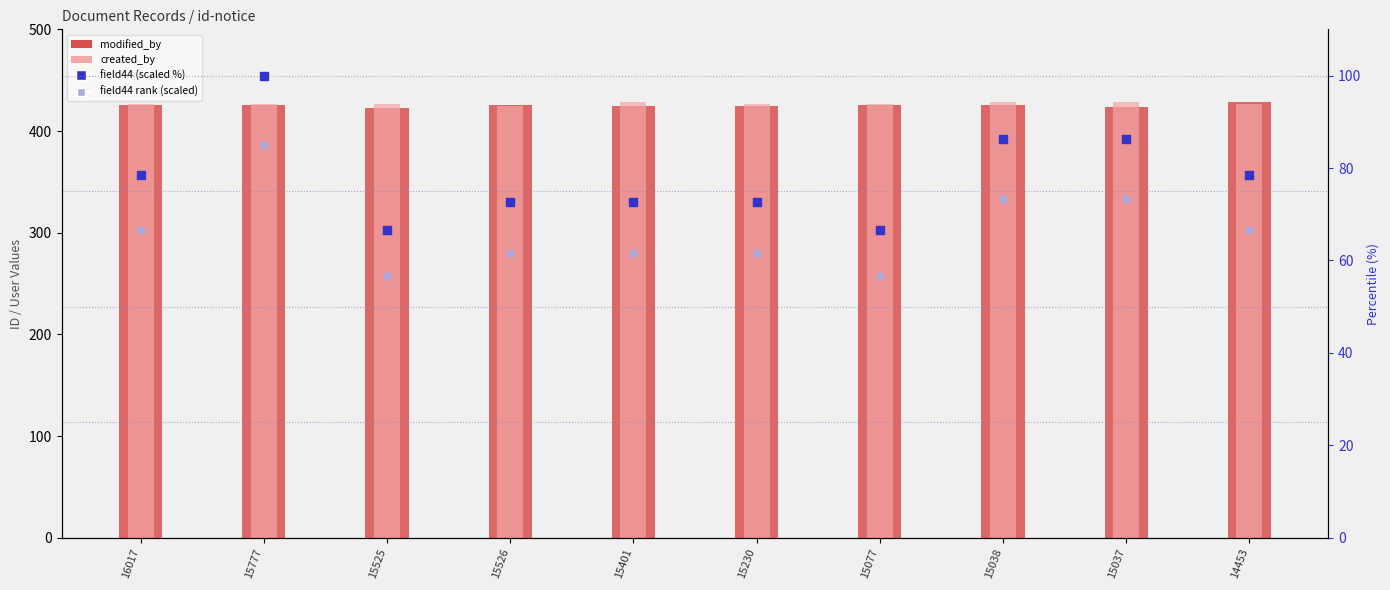

Which series has the widest spread of Y values?

field44 (scaled %)